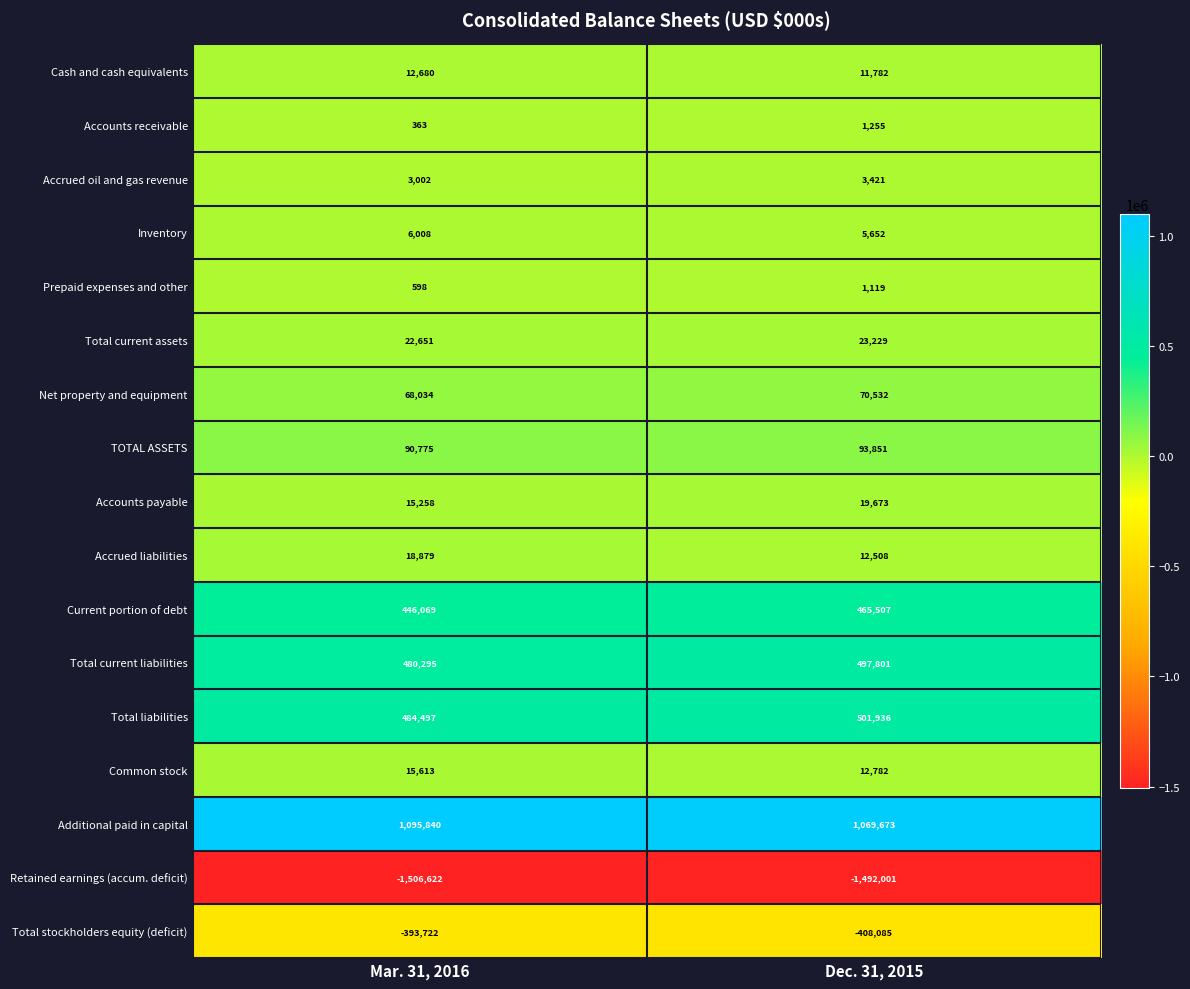

At which label is Total current liabilities closest to 489048?

Mar. 31, 2016